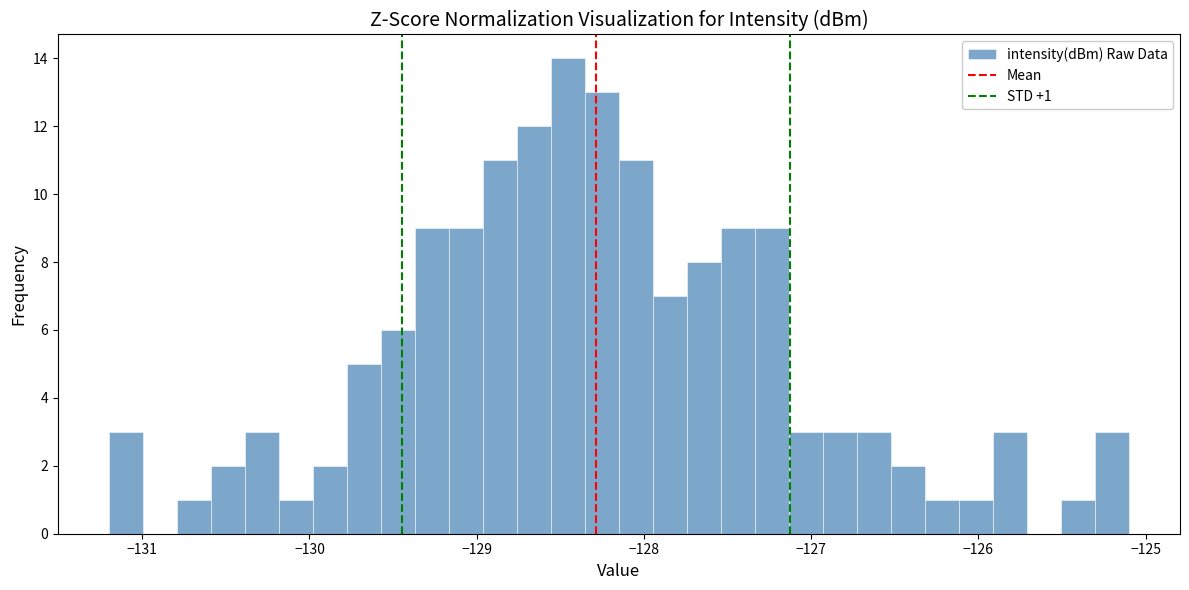

Read against the x-axis, roughly where is the centre of the tallest bar?

-128.5